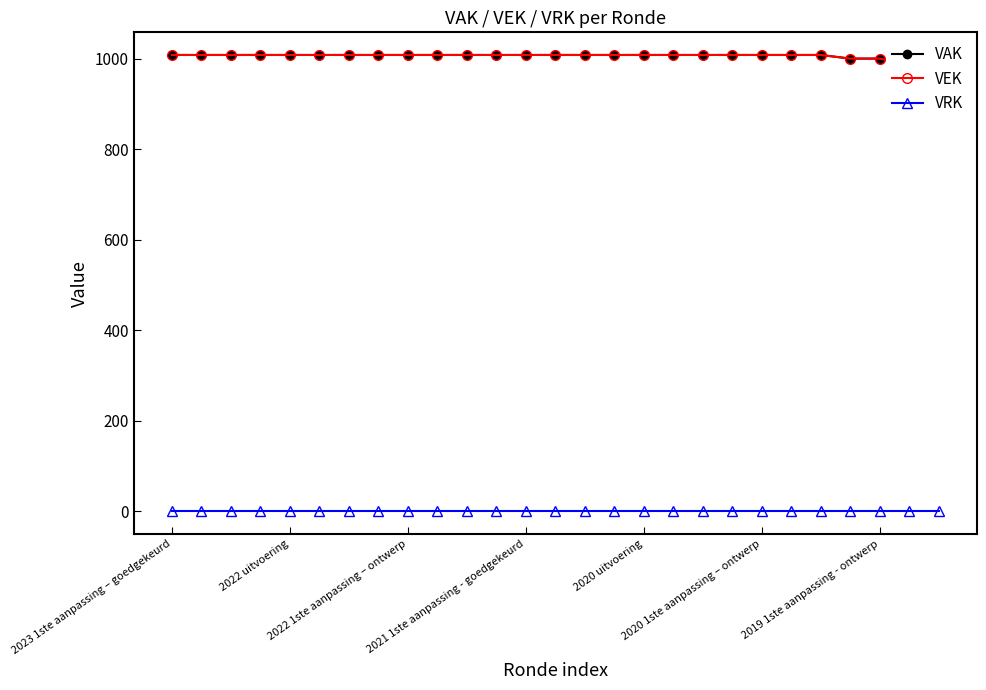

How many lines are shown in the chart?

3